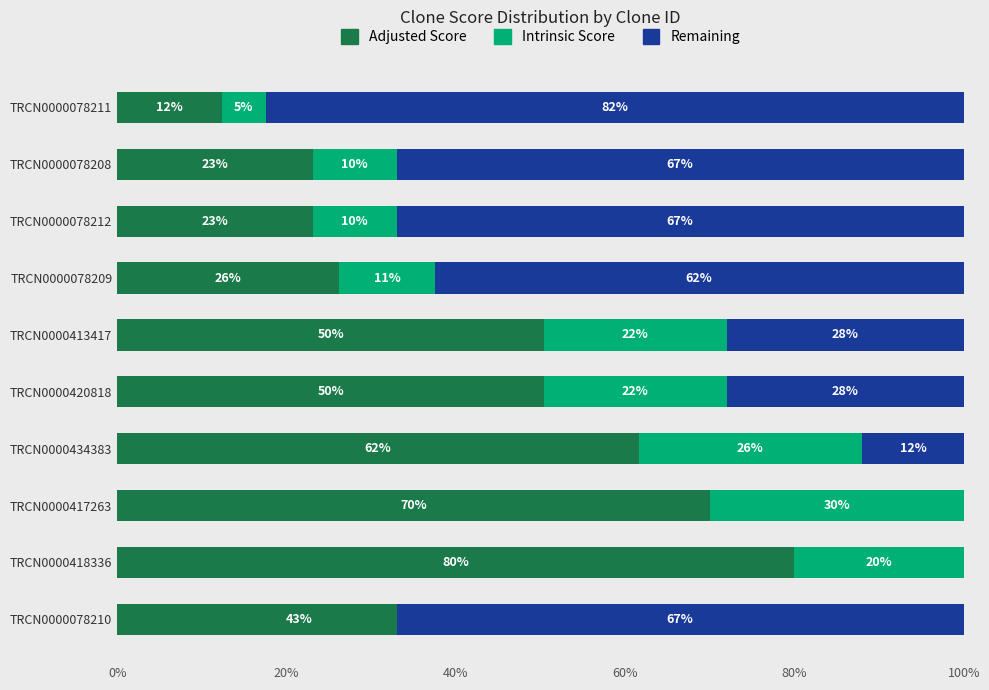

True or false: Remaining has a value of -44.0 at TRCN0000418336.

False